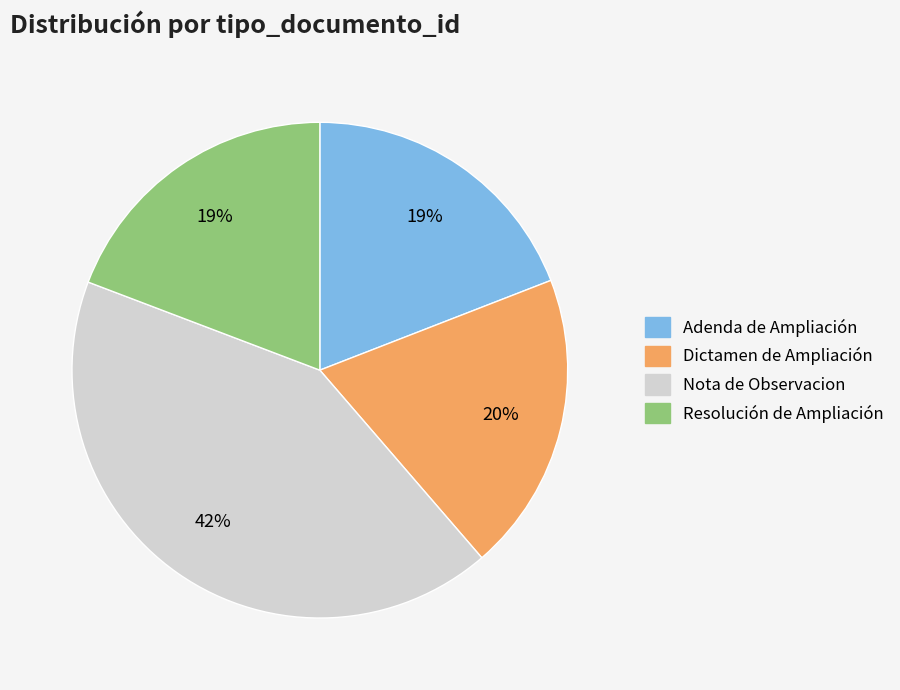

To the nearest percent, what is the combined percentage of Adenda de Ampliación and Nota de Observacion?

61%